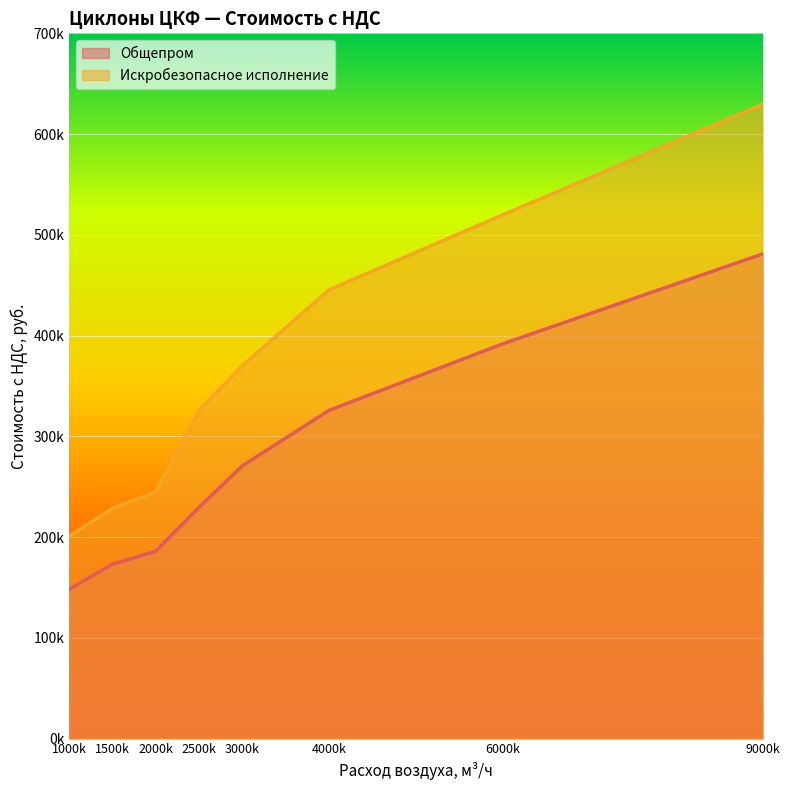

At which label does Искробезопасное исполнение first exceed 370091?

3000k